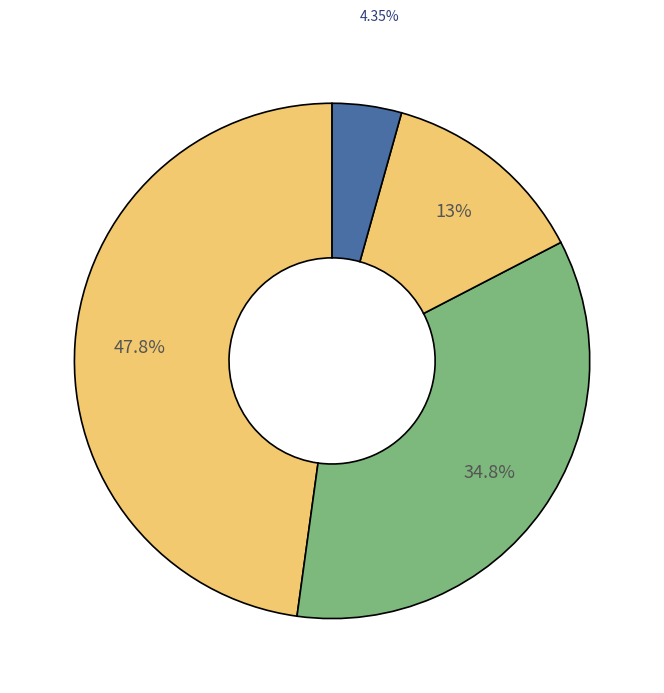

How many slices are in this pie chart?

4